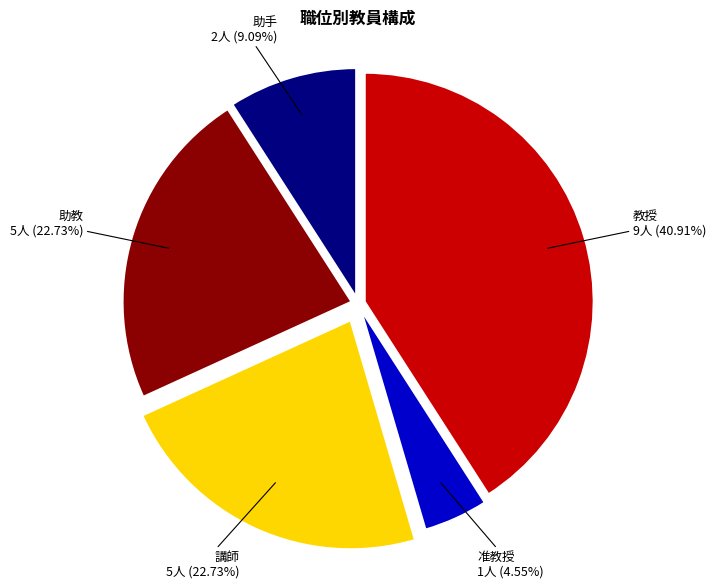

Do 講師 and 助手 together represent more than half of the pie?

No